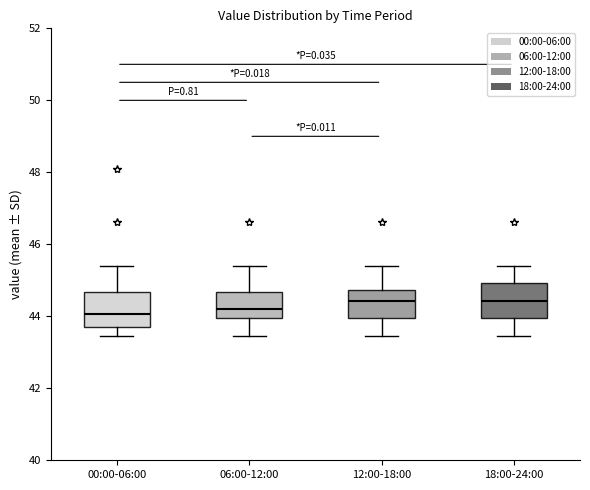

Reading left to right, read every box against the y-axis: the position of its median line, the range the box covers, and the ends of its whiskers. The values are not printed on the chart, so give them approximately, as read against the axis.

00:00-06:00: median 44.0, box 43.8 to 44.6, whiskers 43.4 to 45.4
06:00-12:00: median 44.2, box 44.0 to 44.6, whiskers 43.4 to 45.4
12:00-18:00: median 44.4, box 44.0 to 44.8, whiskers 43.4 to 45.4
18:00-24:00: median 44.4, box 44.0 to 45.0, whiskers 43.4 to 45.4